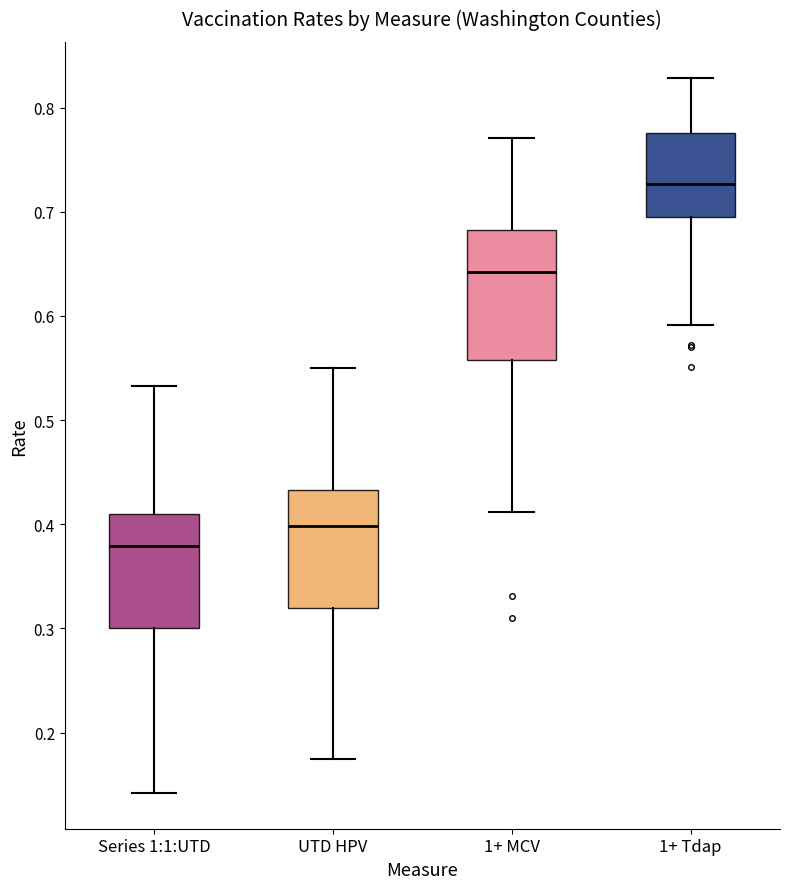

Which box's median line is the highest?

1+ Tdap